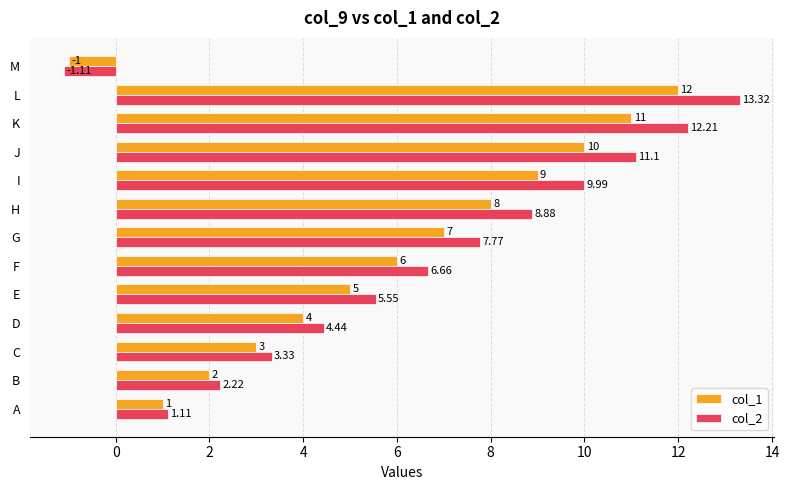

List the labels in order of col_2 value, largest first.

L, K, J, I, H, G, F, E, D, C, B, A, M